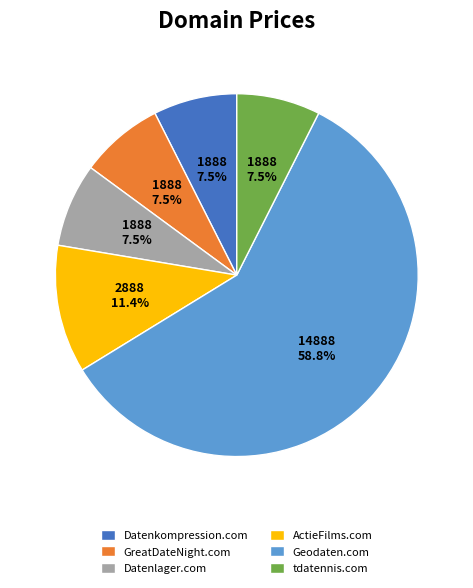

The tdatennis.com slice represents 1% of the pie. True or false?

False